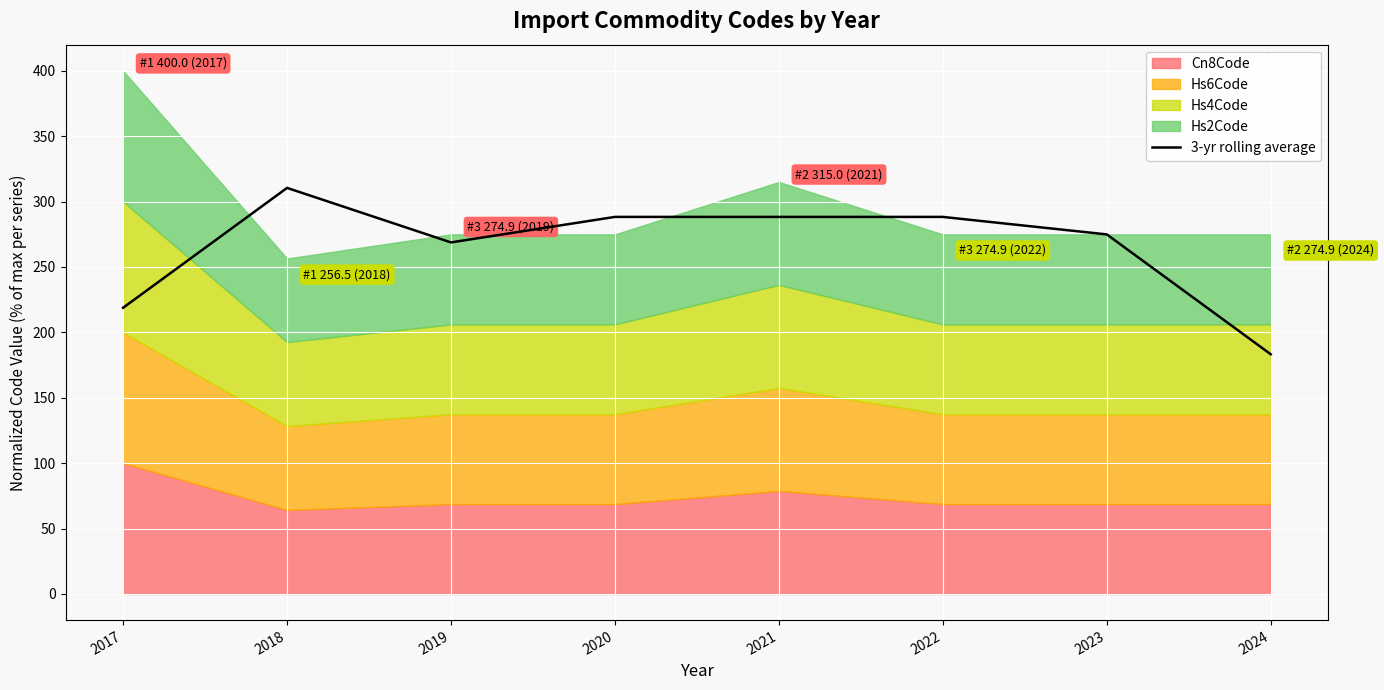

How many values are below 288?

4